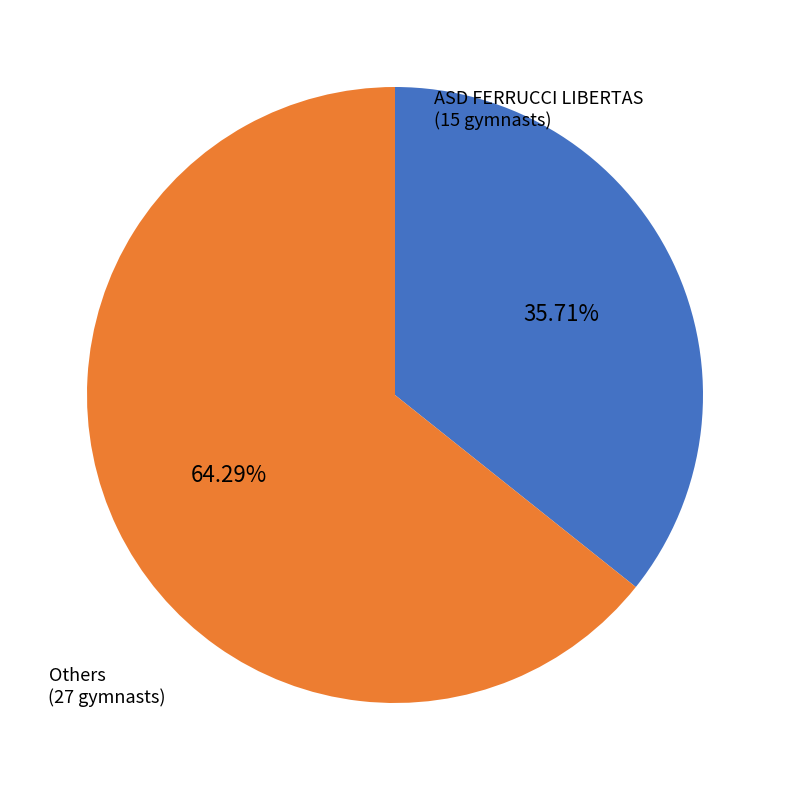

Count the number of slices in the pie.

2